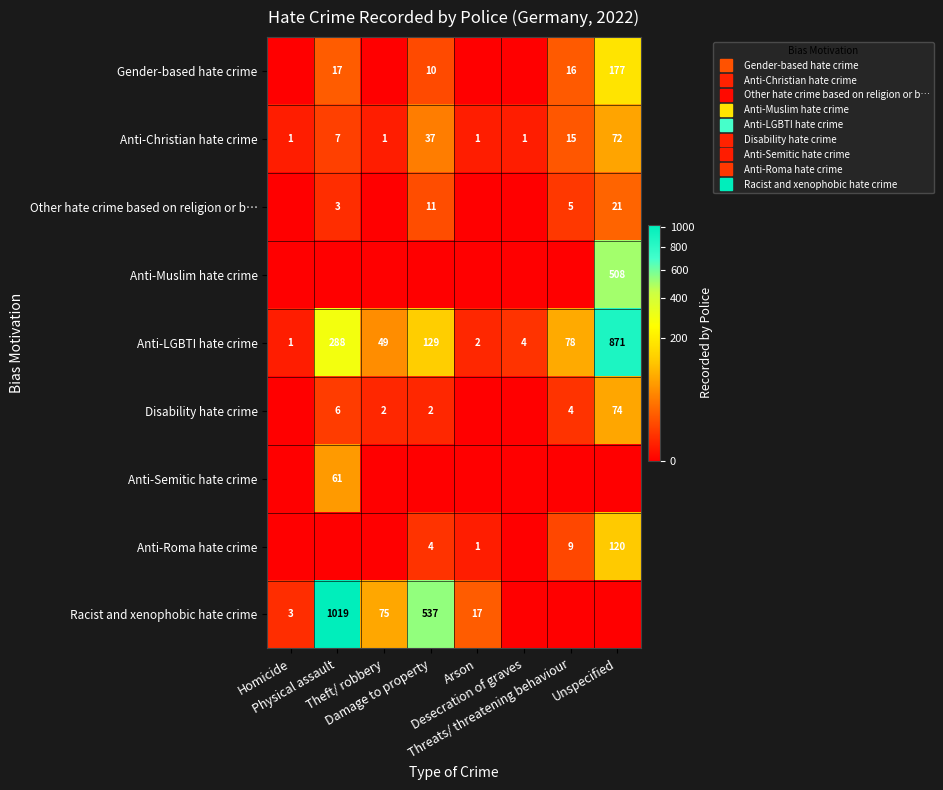

What is the difference between the highest and lowest values at Homicide?

3